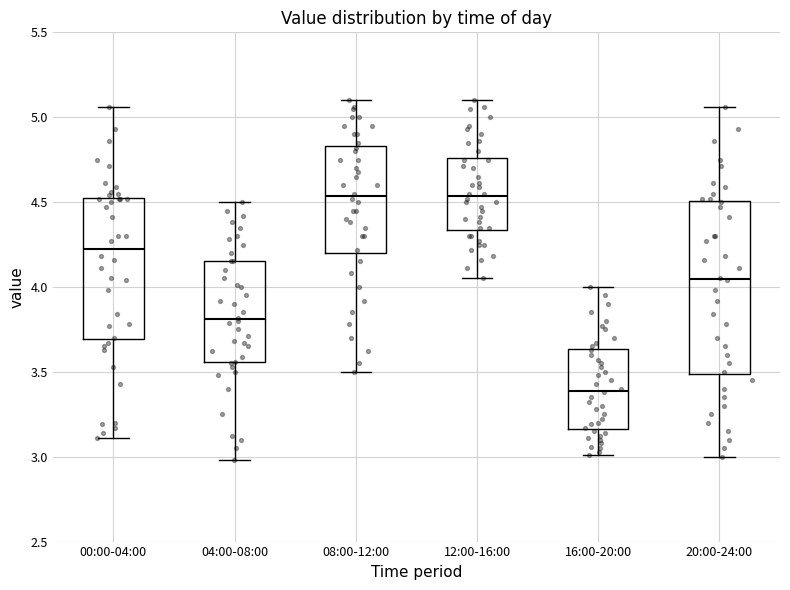

Where does the upper whisker of the box for 16:00-20:00 end on the y-axis? The values are not printed on the chart, so give them approximately, as read against the axis.

4.00